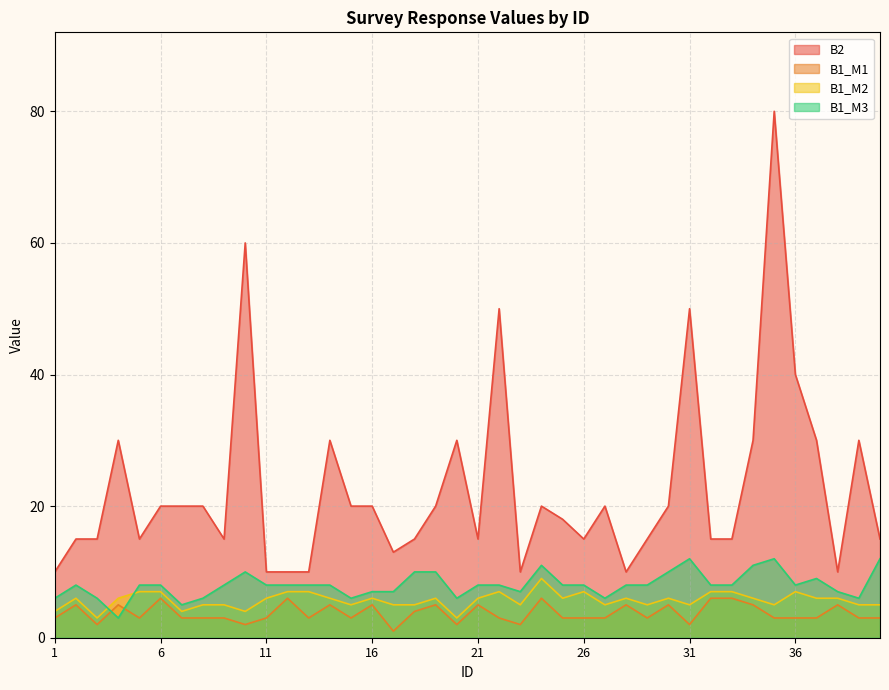

Between which two adjacent categories do B1_M3 and B1_M2 first intersect?

3 and 4